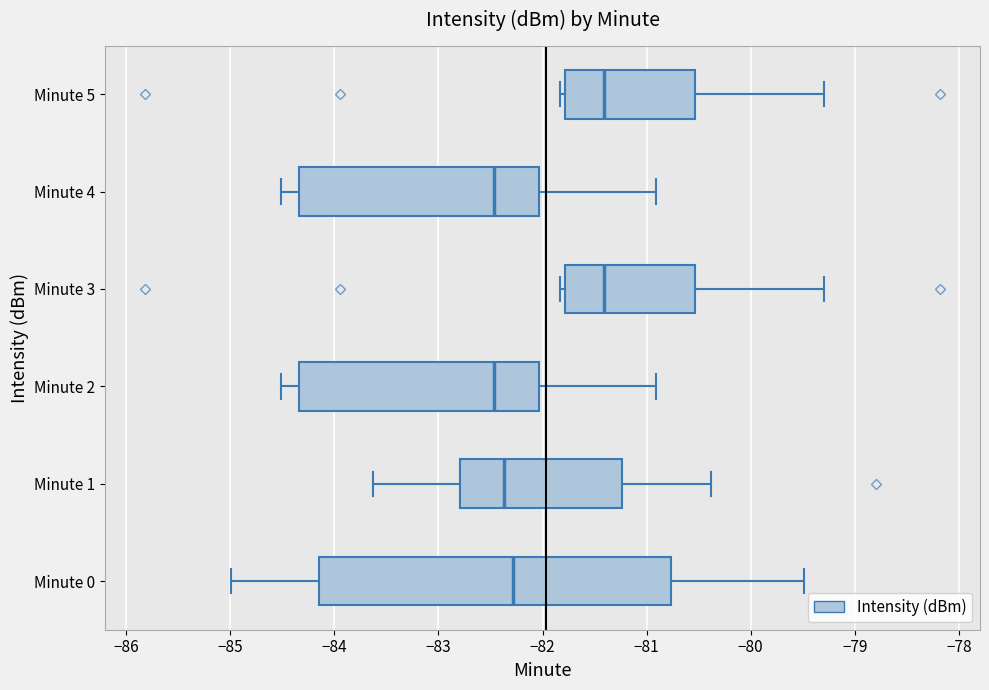

Reading bottom to top, read every box against the x-axis: the position of its median line, the range the box covers, and the ends of its whiskers. The values are not printed on the chart, so give them approximately, as read against the axis.

Minute 0: median -82.3, box -84.1 to -80.8, whiskers -85.0 to -79.5
Minute 1: median -82.4, box -82.8 to -81.2, whiskers -83.6 to -80.4
Minute 2: median -82.5, box -84.3 to -82.0, whiskers -84.5 to -80.9
Minute 3: median -81.4, box -81.8 to -80.5, whiskers -81.8 (just left of the box's left edge) to -79.3
Minute 4: median -82.5, box -84.3 to -82.0, whiskers -84.5 to -80.9
Minute 5: median -81.4, box -81.8 to -80.5, whiskers -81.8 (just left of the box's left edge) to -79.3